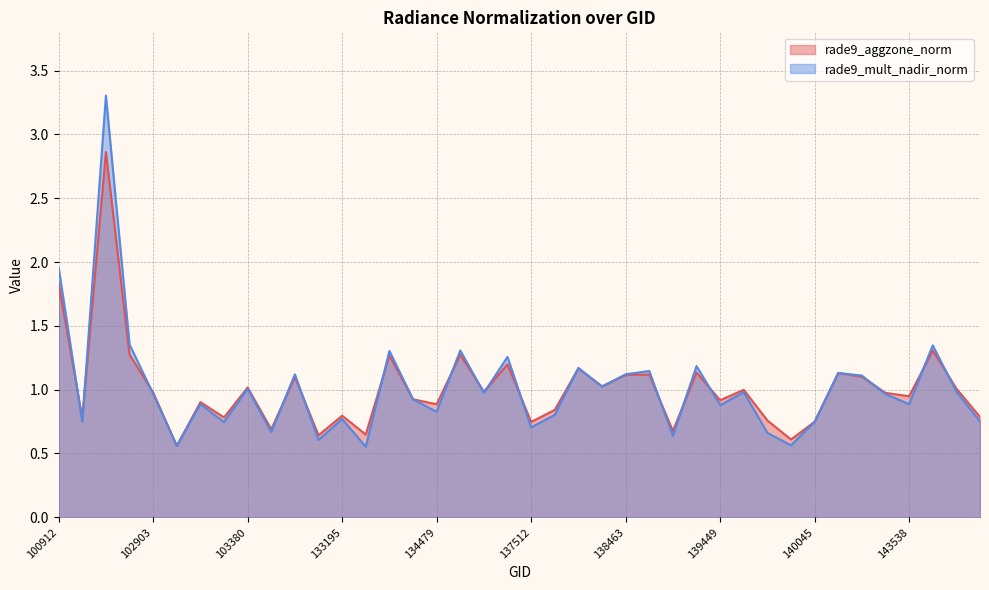

The value of rade9_mult_nadir_norm at 137306 is 1.0. True or false?

True